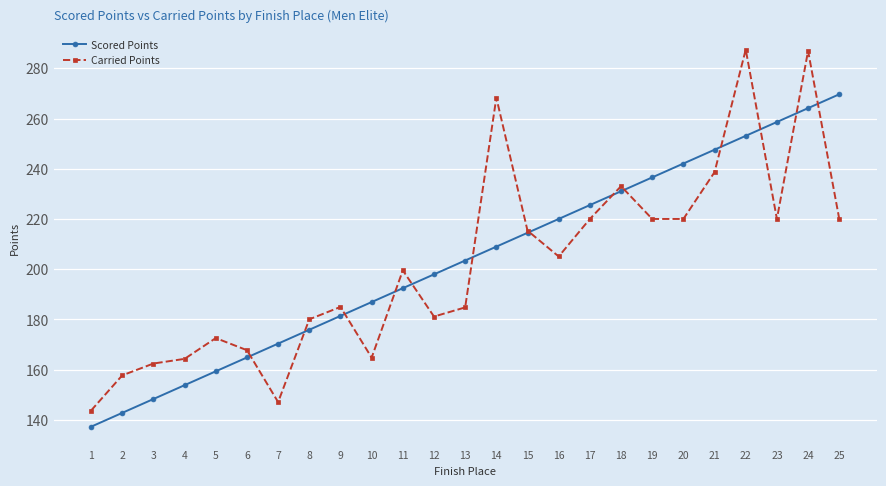

Read the Carried Points value at 13.

184.8